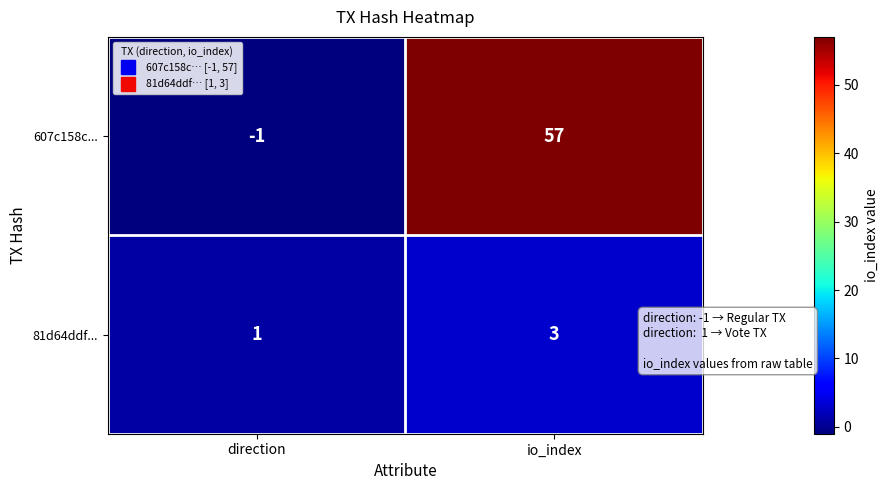

Which series has the largest total across all categories?

607c158c...